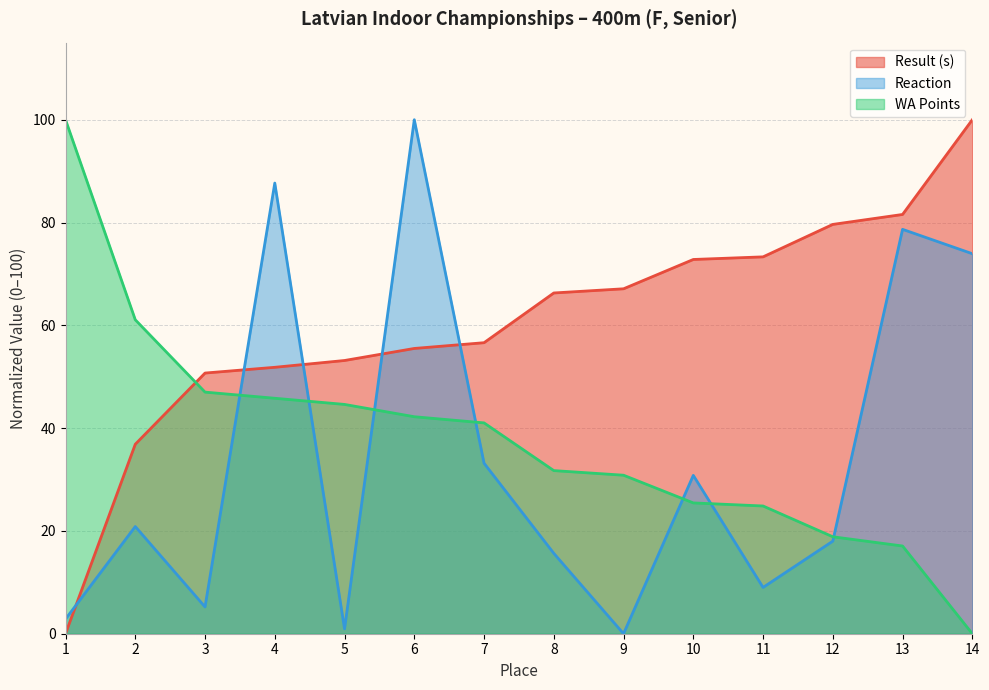

What is the difference between the second highest and minimum values in the Reaction series?

87.7